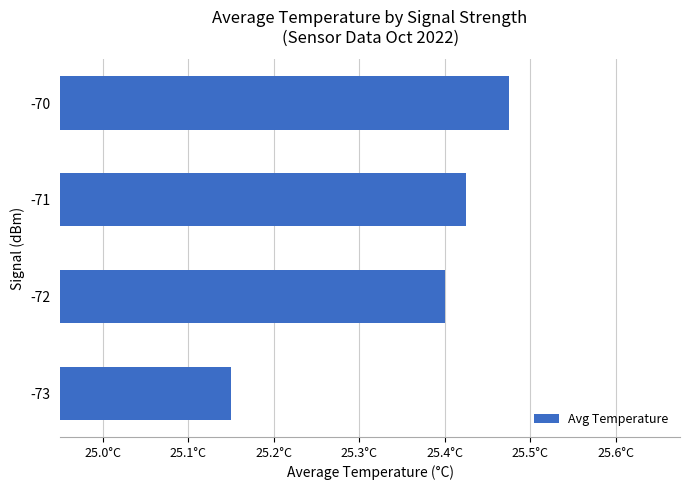

List the labels in order of value, smallest first.

-73, -72, -71, -70